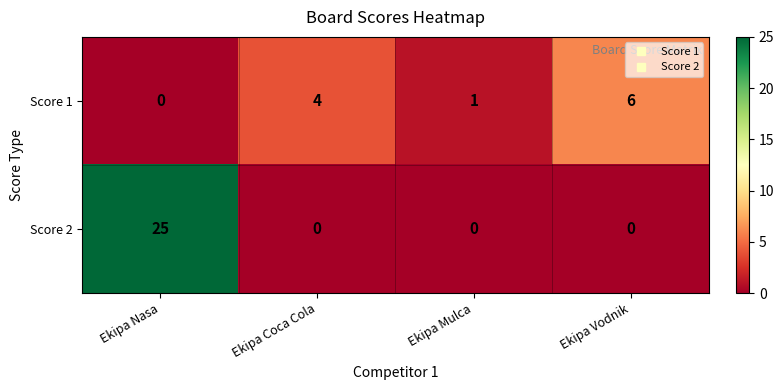

What is the approximate value of Score 1 at Ekipa Coca Cola?

4